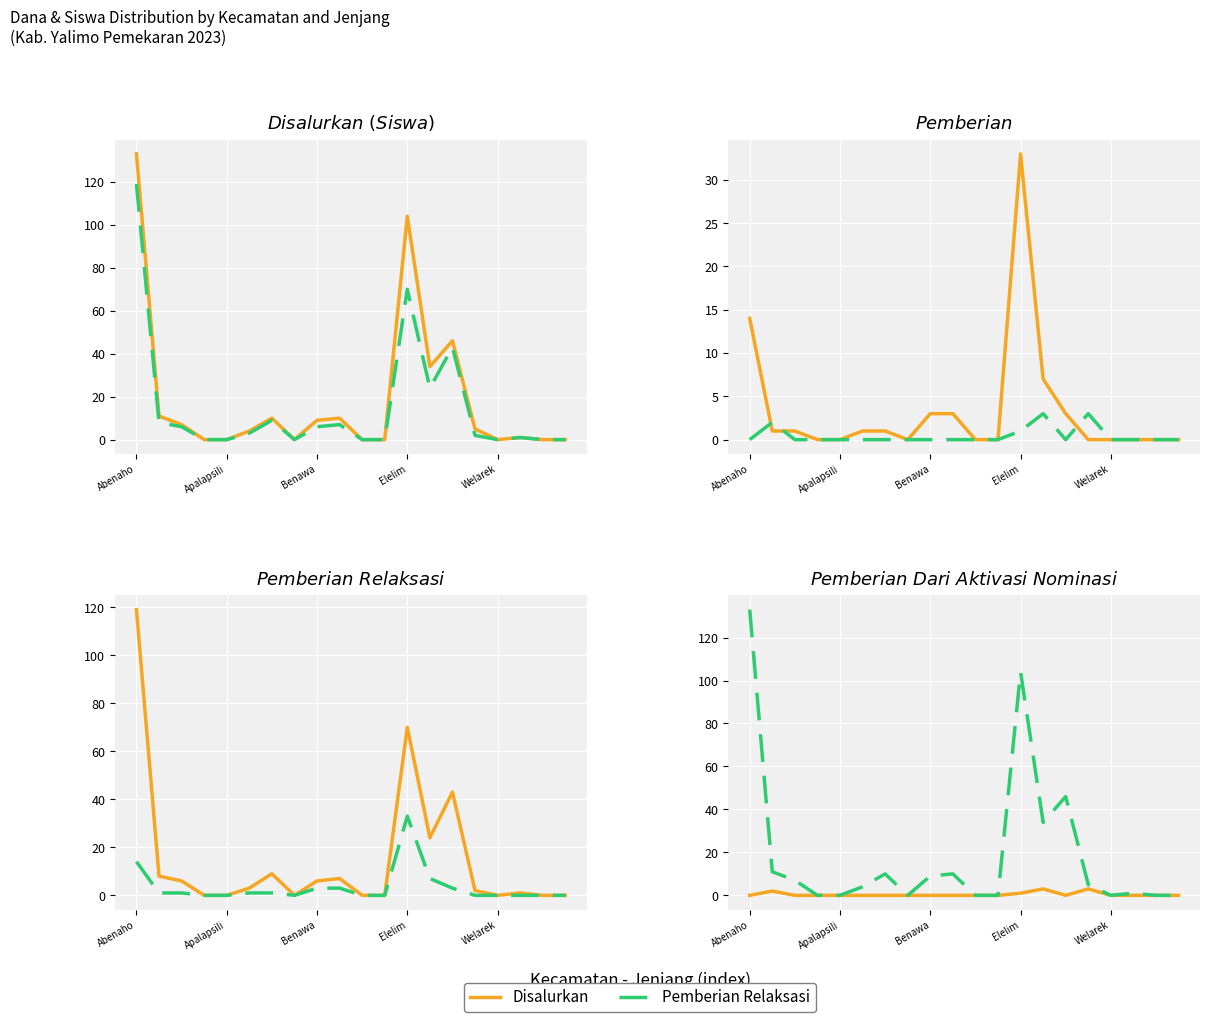

True or false: Pemberian has a value of 16 at Benawa.

False